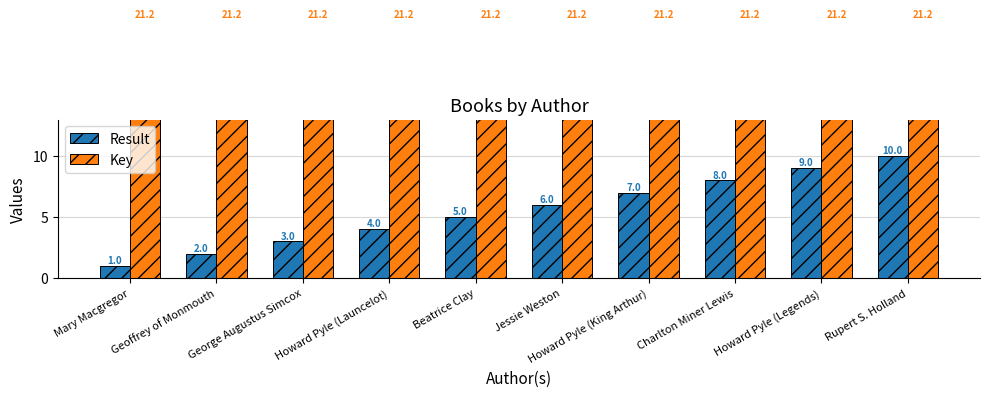

Count the Result values in the range 3 to 8.

6